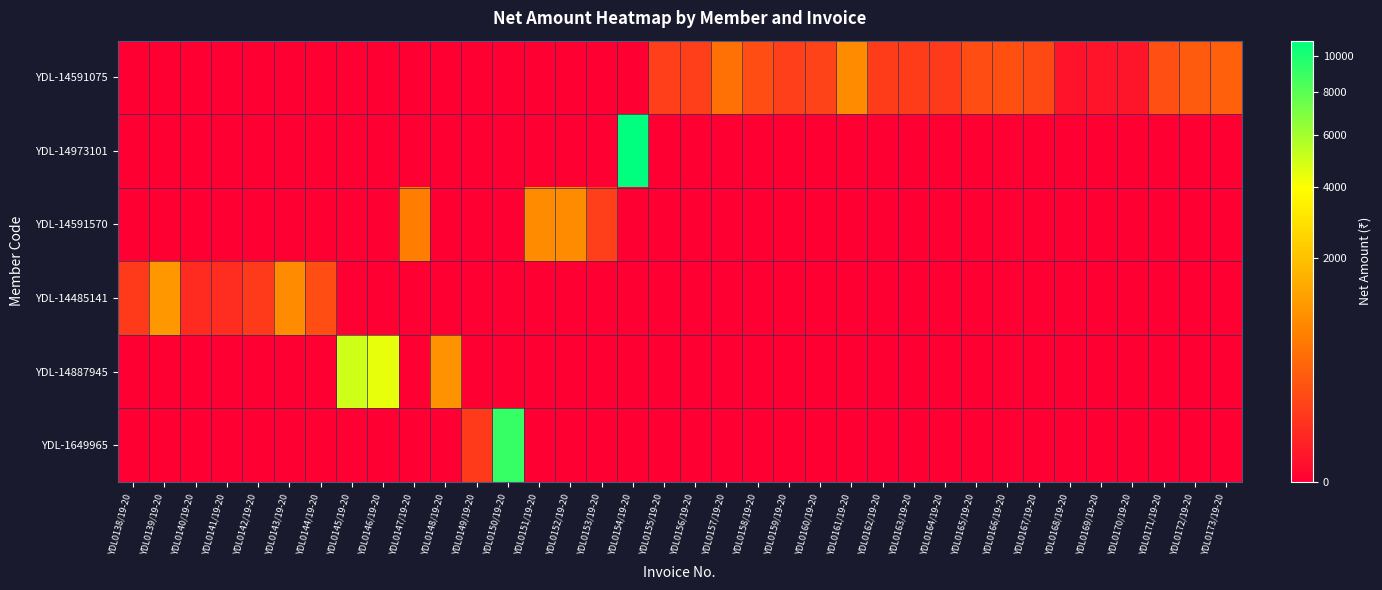

At how many categories does at least one series exceed 8703?

2